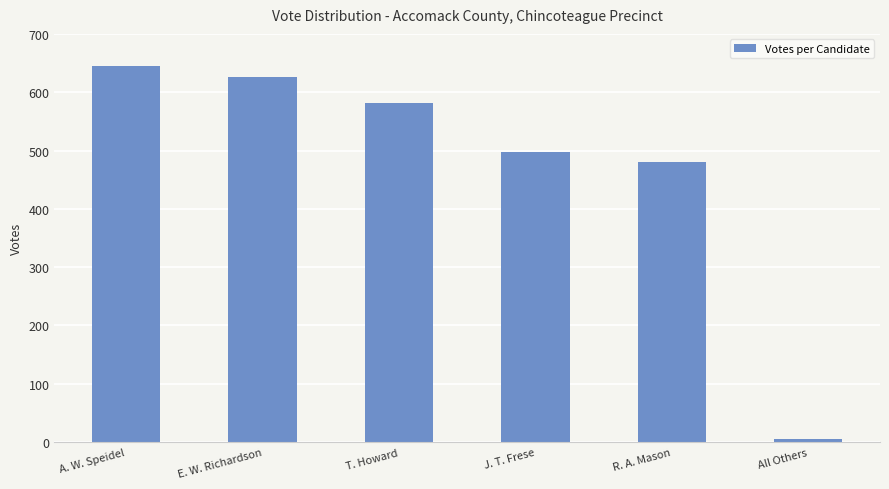

List the labels in order of value, largest first.

A. W. Speidel, E. W. Richardson, T. Howard, J. T. Frese, R. A. Mason, All Others